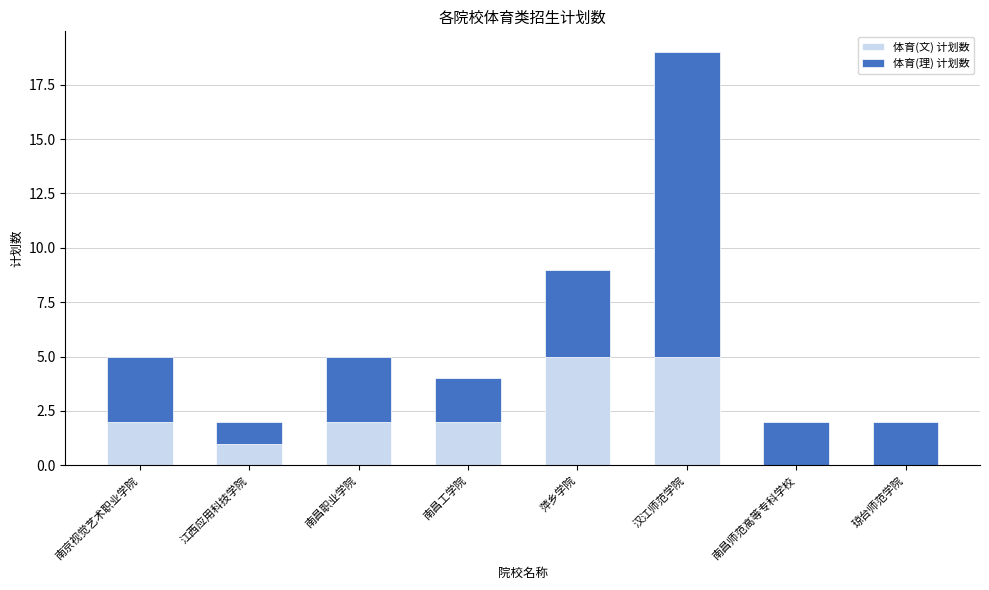

What is the sum of the 体育(文) 计划数 values at 南昌职业学院 and 萍乡学院?

7